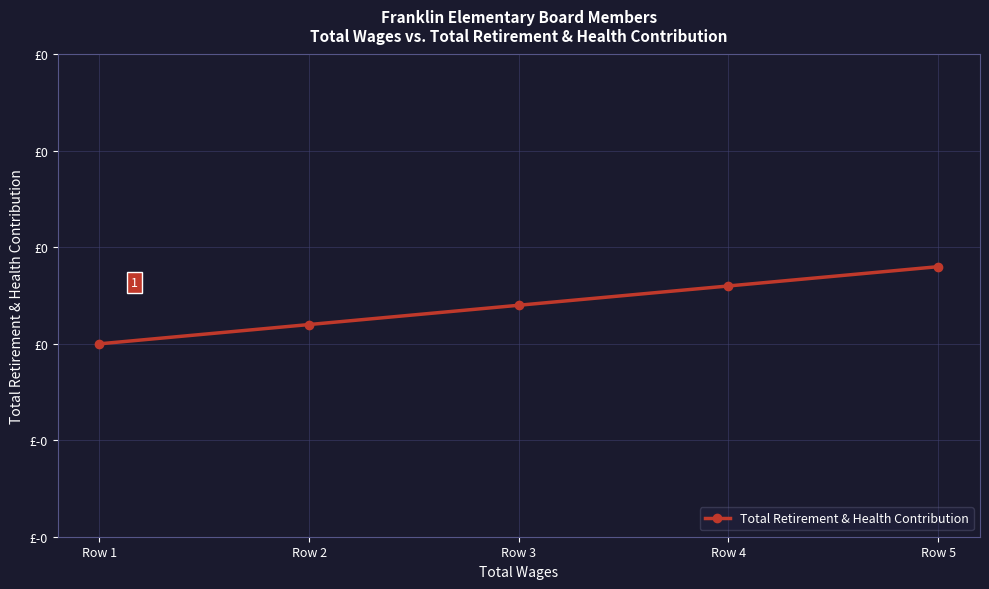

Count the number of categories in the chart.

5